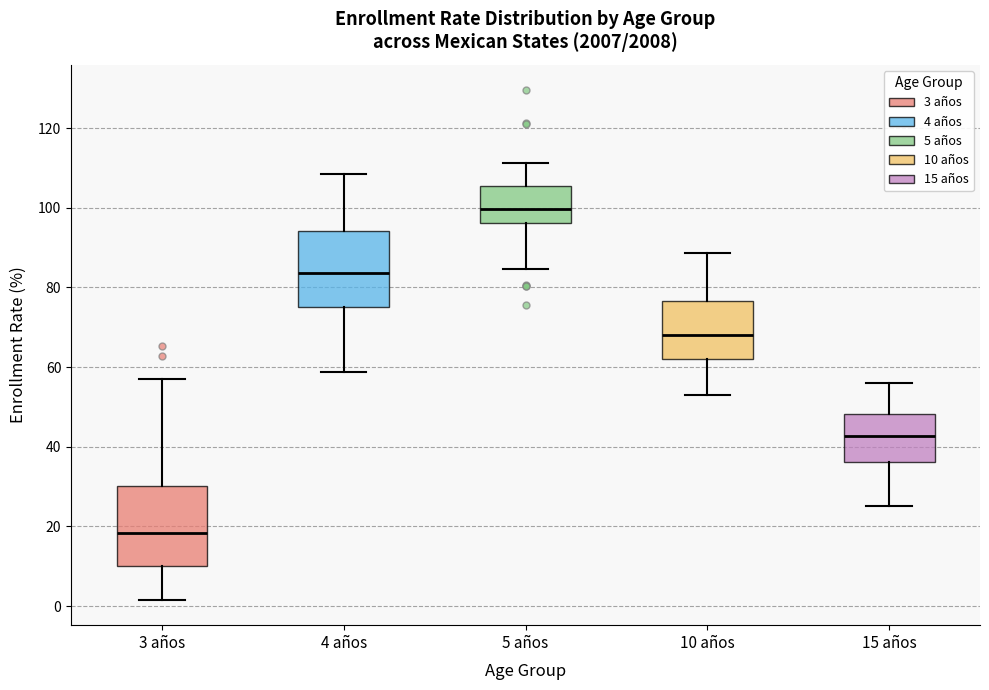

Which box has the highest median line?

5 años